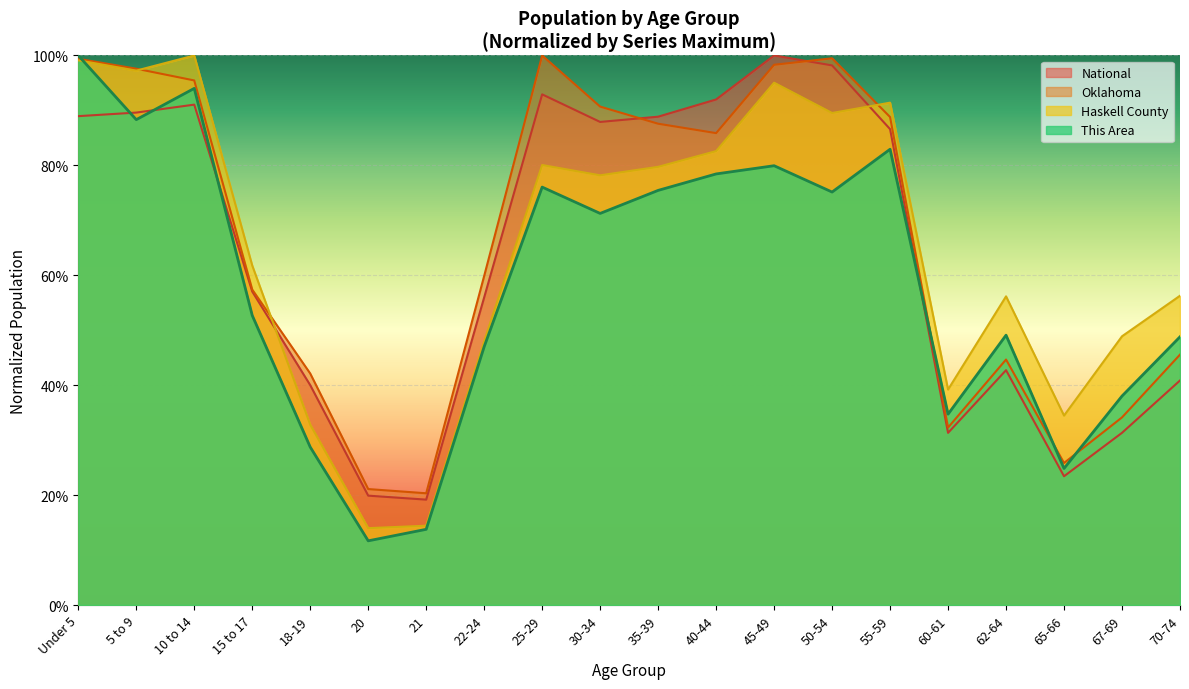

How many intersections are there between This Area and Haskell County?

1